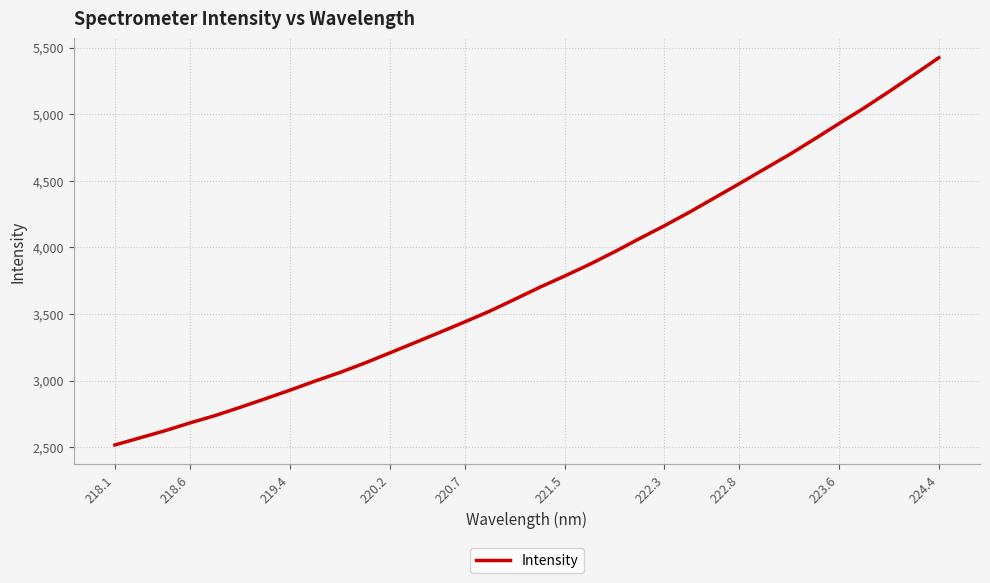

What is the greatest value displayed?

5423.5